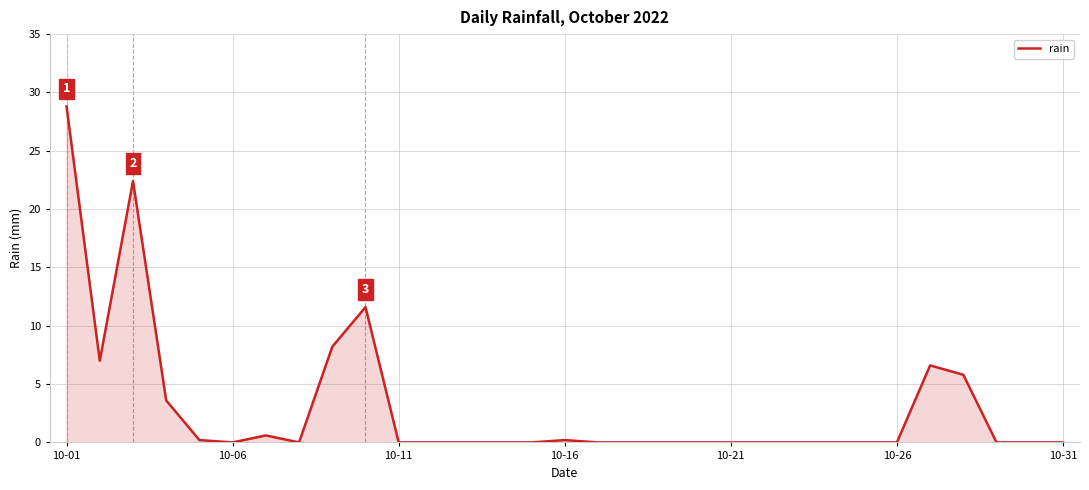

What is the greatest value displayed?

28.8